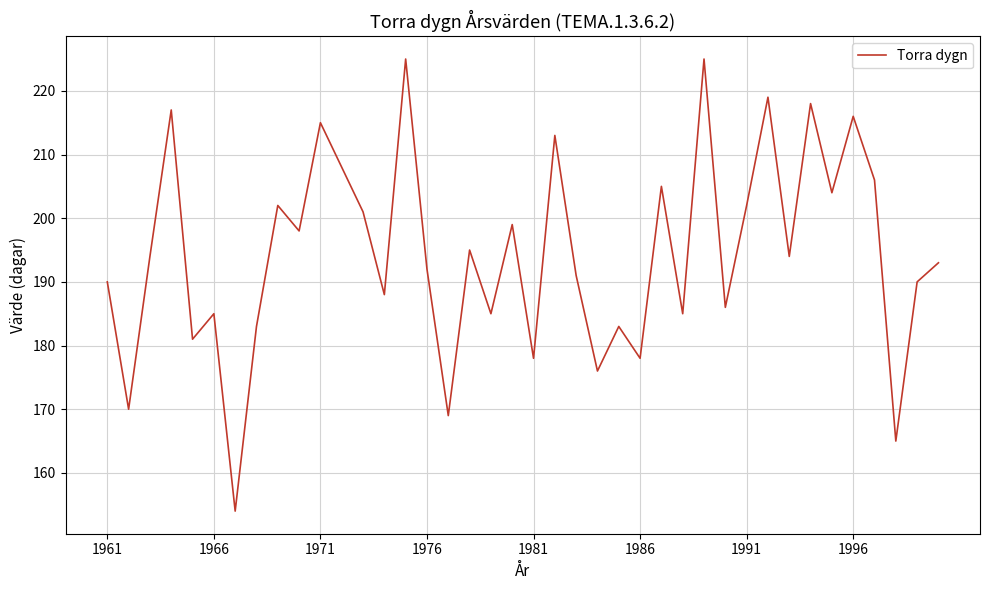

What is the minimum value shown in the chart?

154